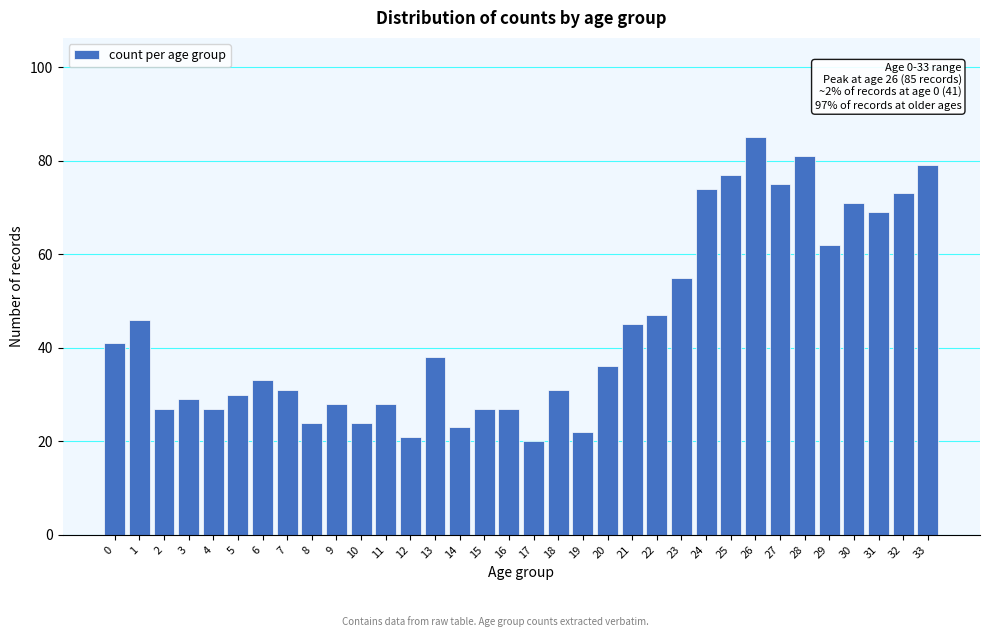

What is the greatest value displayed?

85